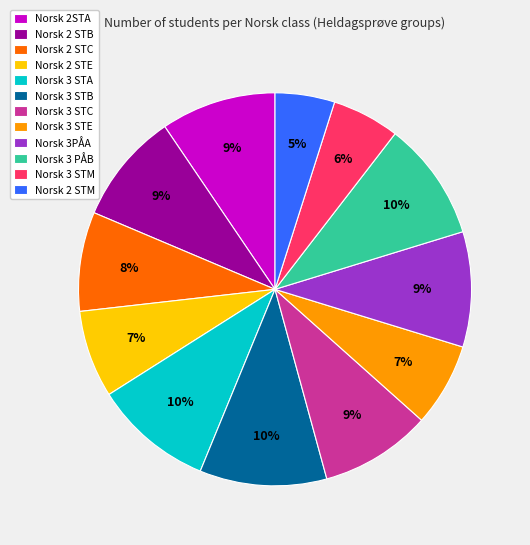

Is there any slice that represents more than half of the pie?

No